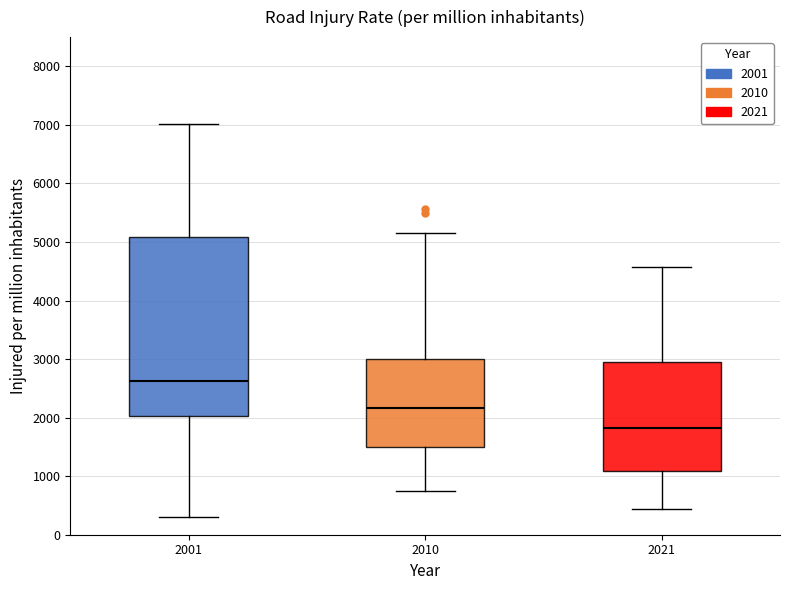

Reading left to right, read every box against the y-axis: the position of its median line, the range the box covers, and the ends of its whiskers. The values are not printed on the chart, so give them approximately, as read against the axis.

2001: median 2600, box 2000 to 5100, whiskers 300 to 7000
2010: median 2200, box 1500 to 3000, whiskers 800 to 5100
2021: median 1800, box 1100 to 3000, whiskers 400 to 4600